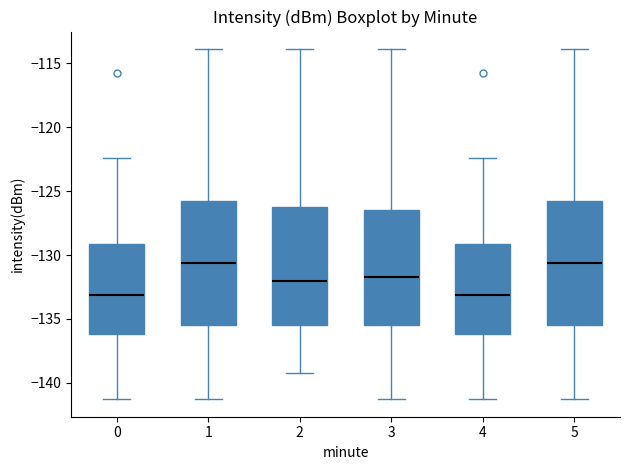

Where is the lower edge of the box at x = 3 on the y-axis? The values are not printed on the chart, so give them approximately, as read against the axis.

-135.5